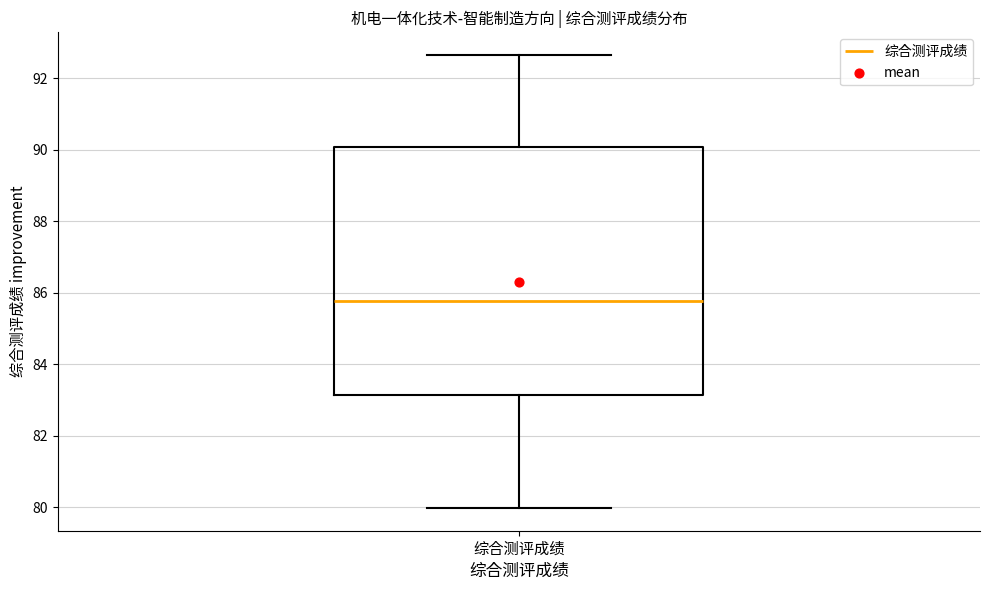

Read this box plot against the y-axis: the position of the median line, the range covered by the box, and the ends of both whiskers. The values are not printed on the chart, so give them approximately, as read against the axis.

median 85.8, box 83.2 to 90.0, whiskers 80.0 to 92.6